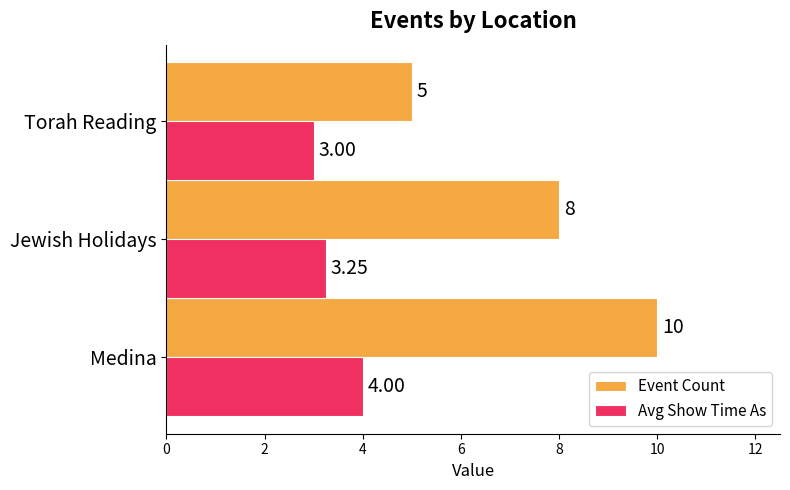

Which label corresponds to the smallest value in the chart?

Torah Reading